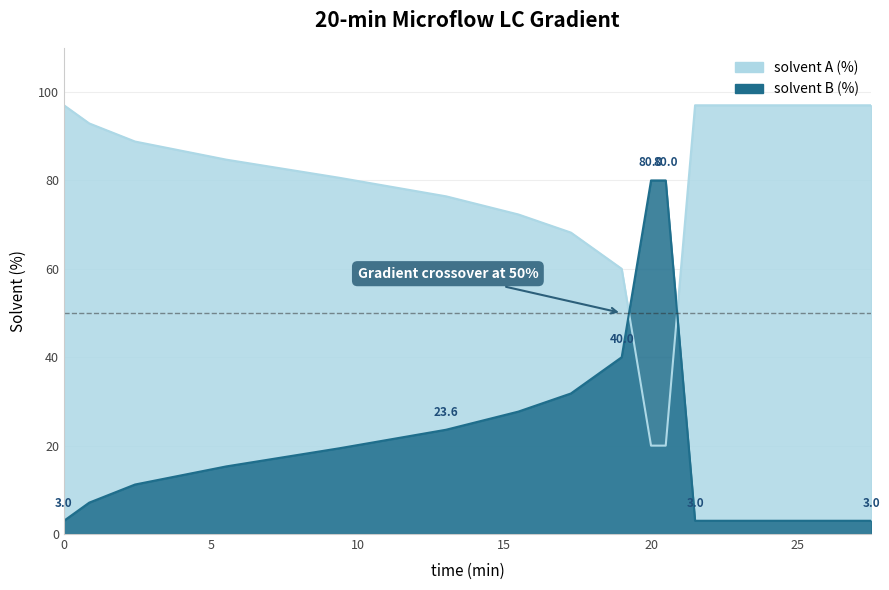

How many lines are shown in the chart?

2